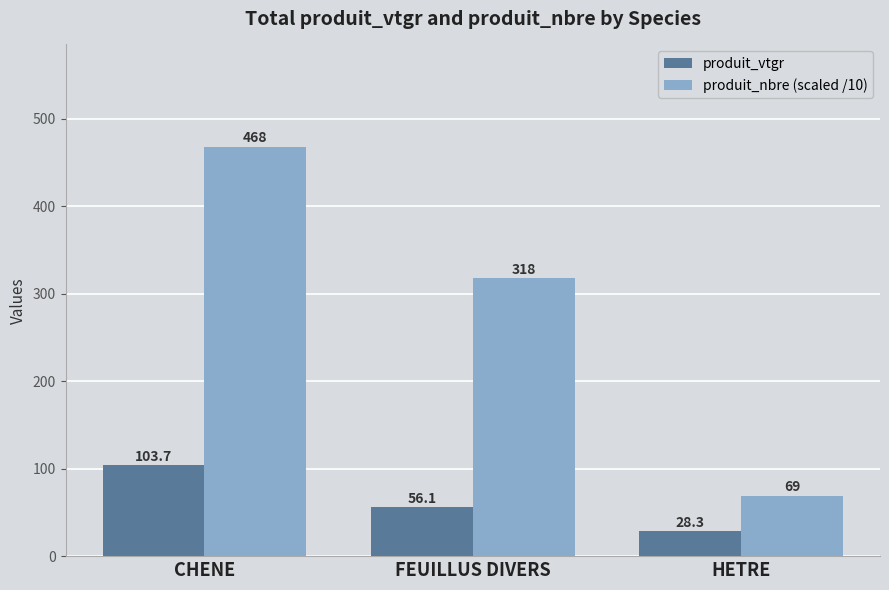

Reading left to right, what are all the values shown in this chart?

produit_vtgr: CHENE=103.7	FEUILLUS DIVERS=56.1	HETRE=28.3
produit_nbre (scaled /10): CHENE=468.0	FEUILLUS DIVERS=318.0	HETRE=69.0